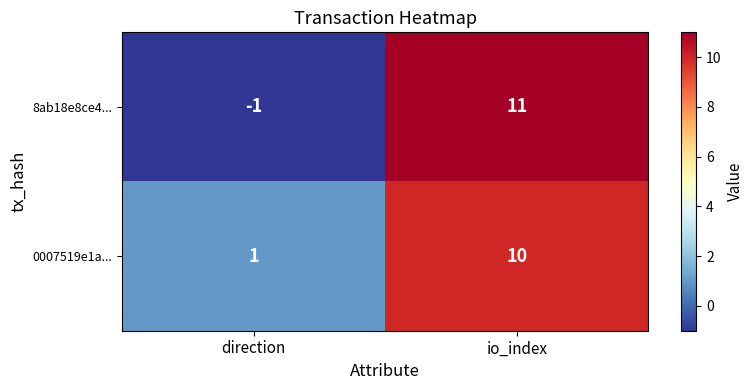

At how many categories does at least one series exceed 6?

1